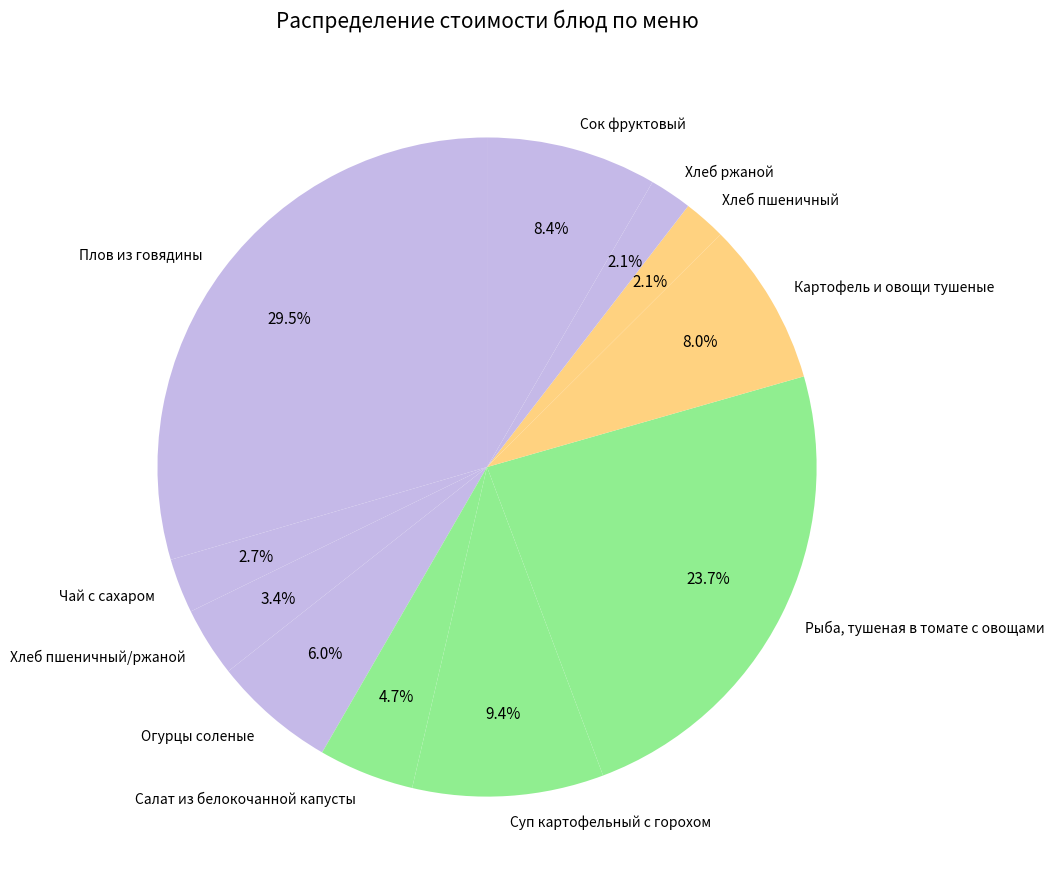

The Картофель и овощи тушеные slice represents 17% of the pie. True or false?

False